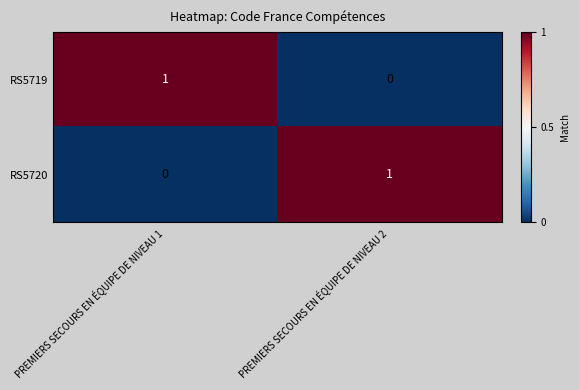

Which category has the lowest value in the RS5720 series?

PREMIERS SECOURS EN ÉQUIPE DE NIVEAU 1